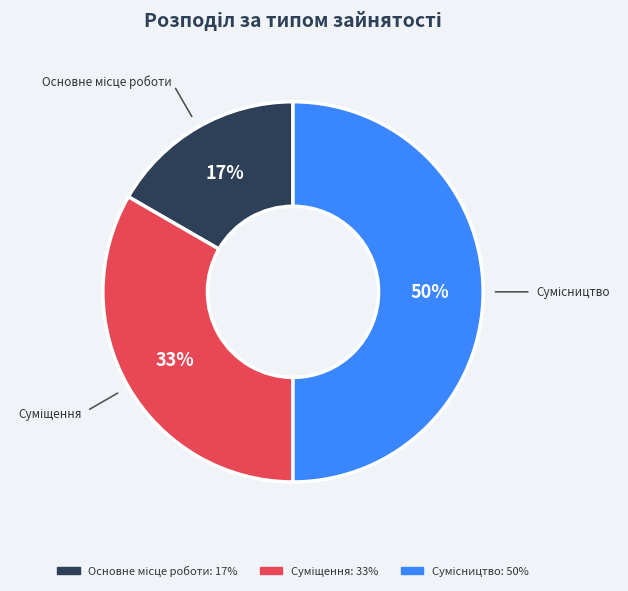

Count the number of slices in the pie.

3